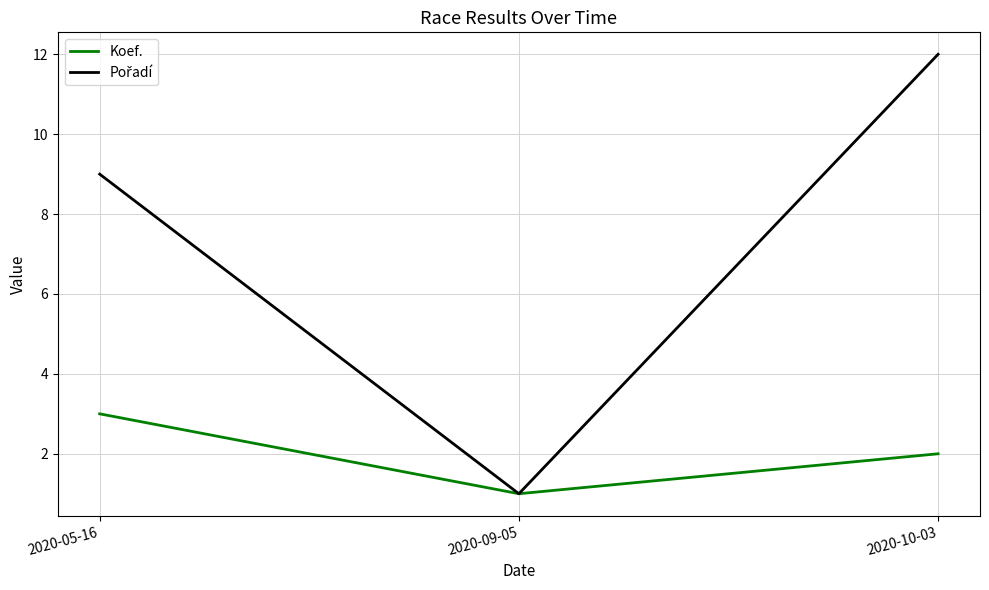

The value of Koef. at 2020-09-05 is 1. True or false?

True